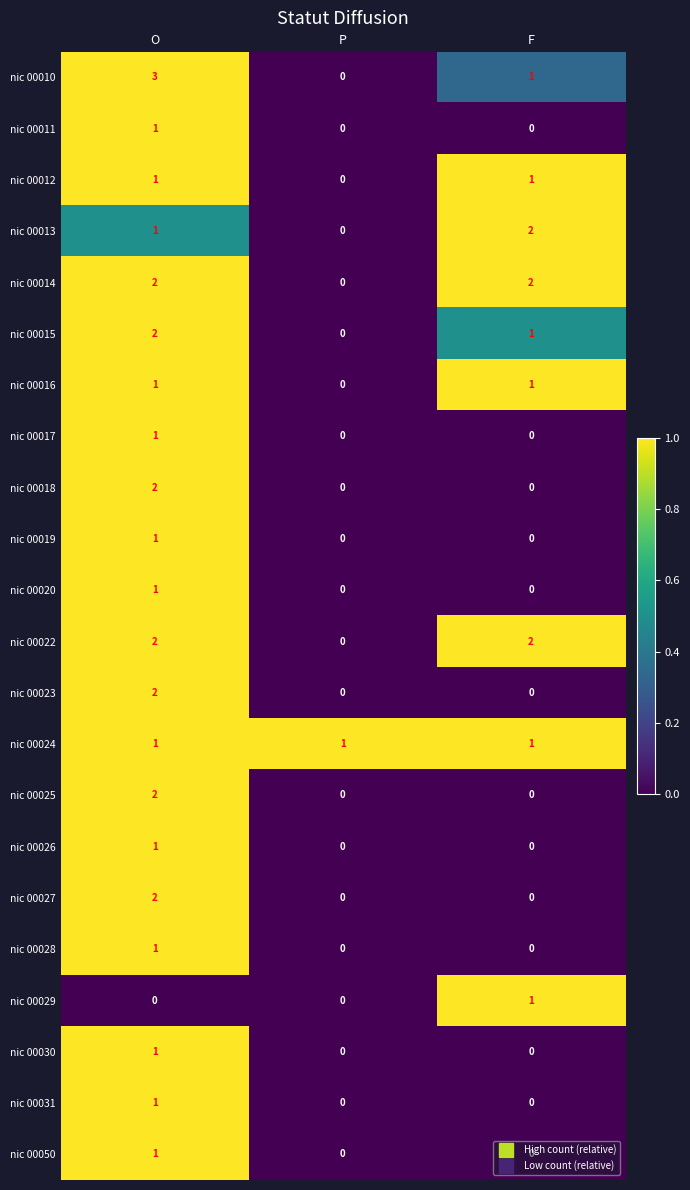

What is the sum of the nic 00010 values at O and P?

3